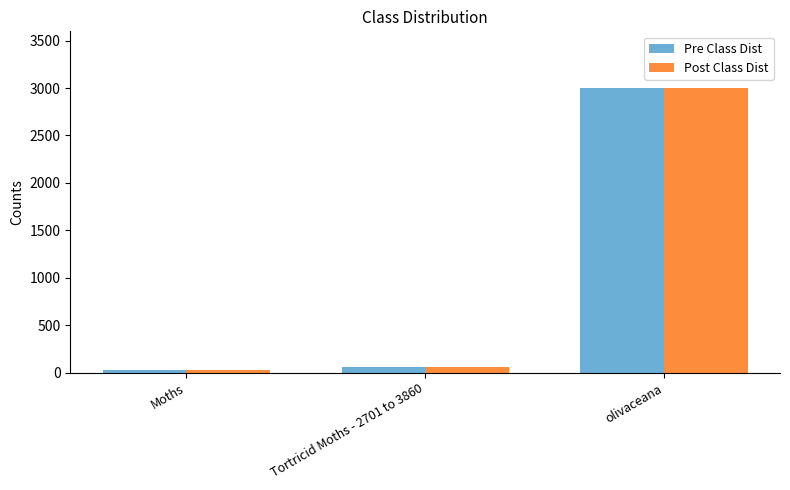

How many values in the Pre Class Dist series are below 62?

1